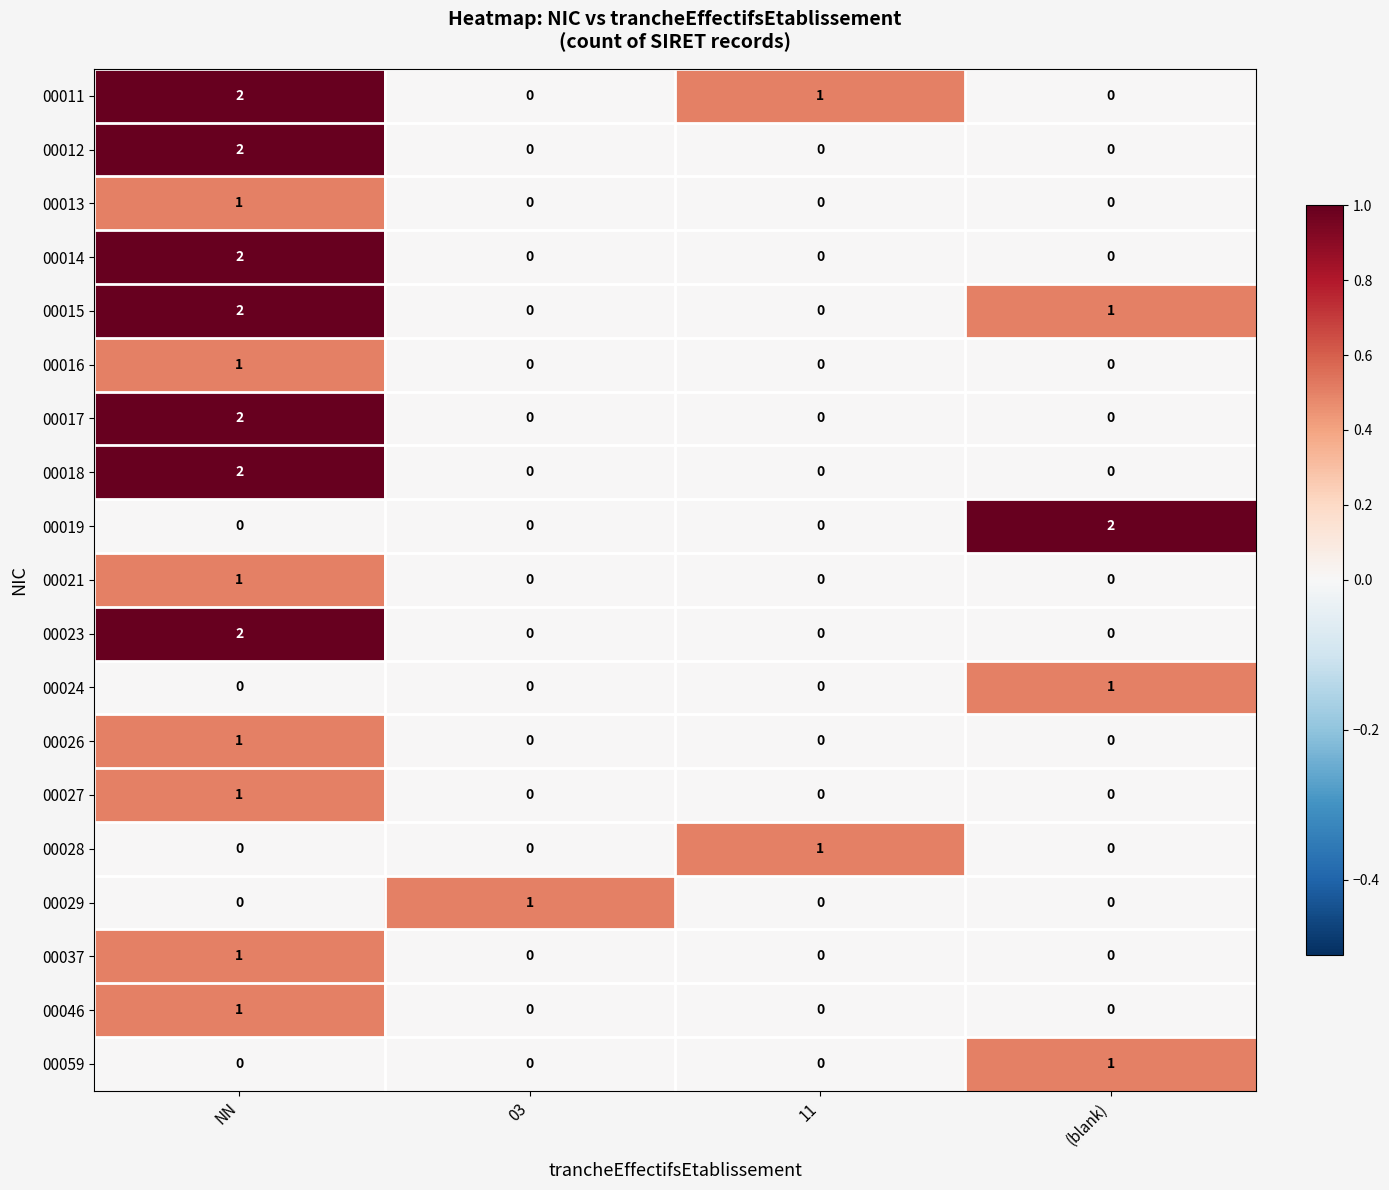

Which series changed the most between 03 and (blank)?

00019